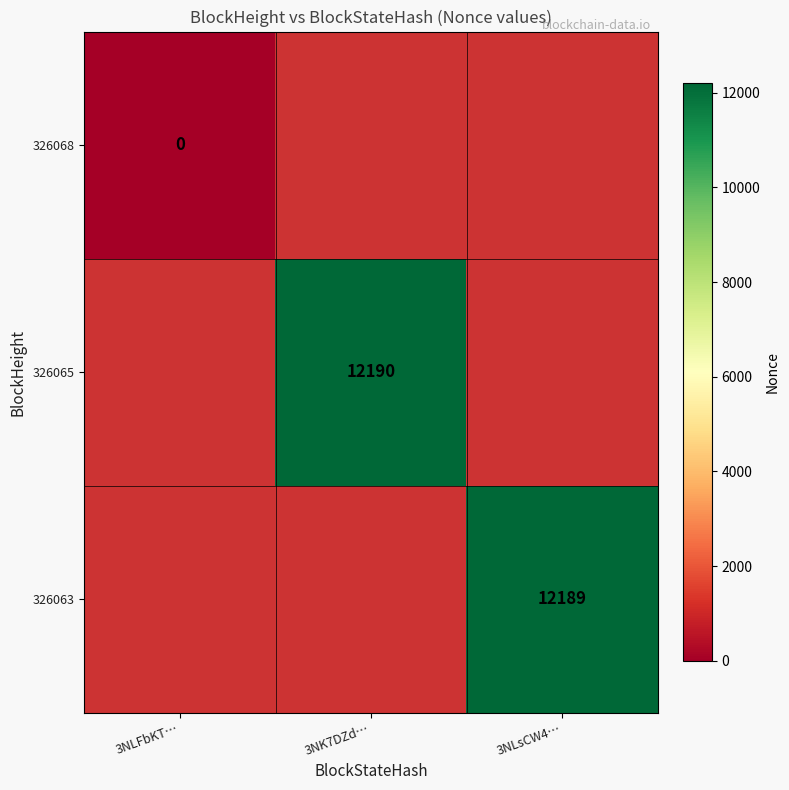

List the labels in order of 326065 value, smallest first.

3NLFbKT…, 3NK7DZd…, 3NLsCW4…